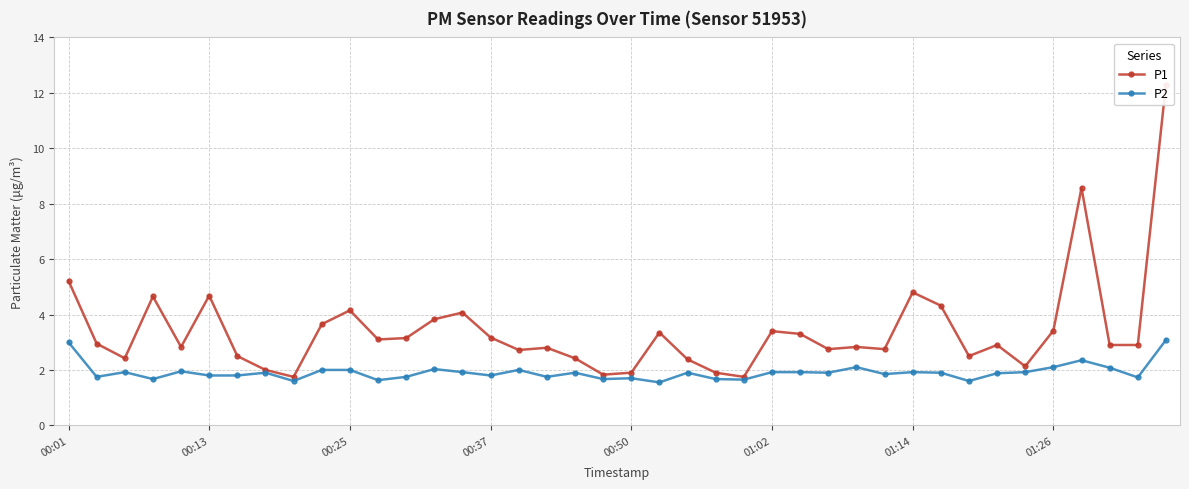

What is the maximum value for P2?

3.1